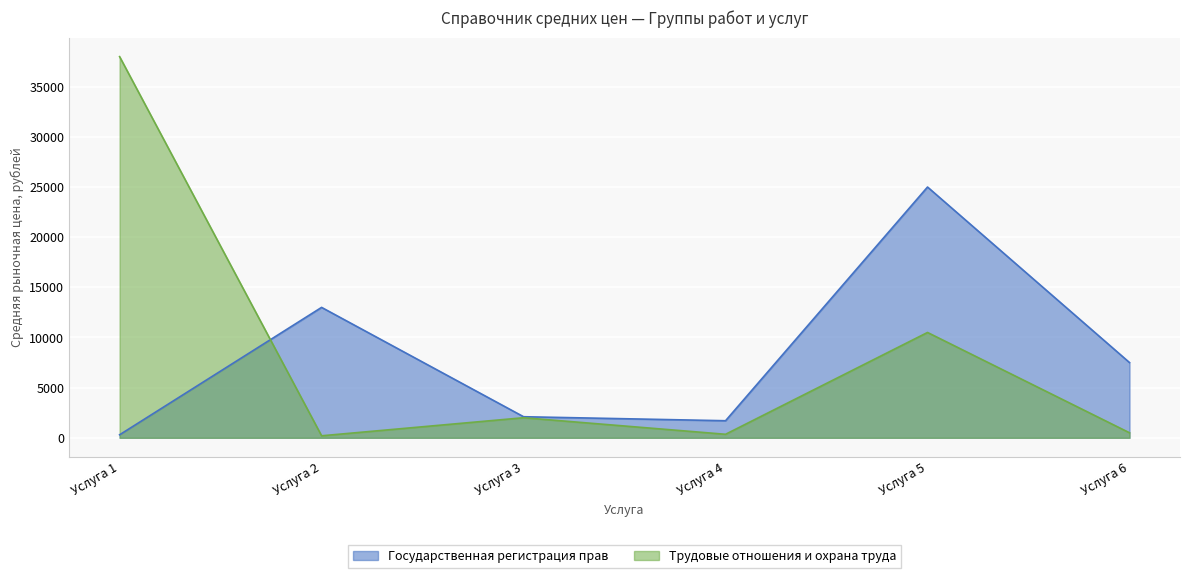

Is it true that Трудовые отношения и охрана труда equals 350 at Услуга 4?

True